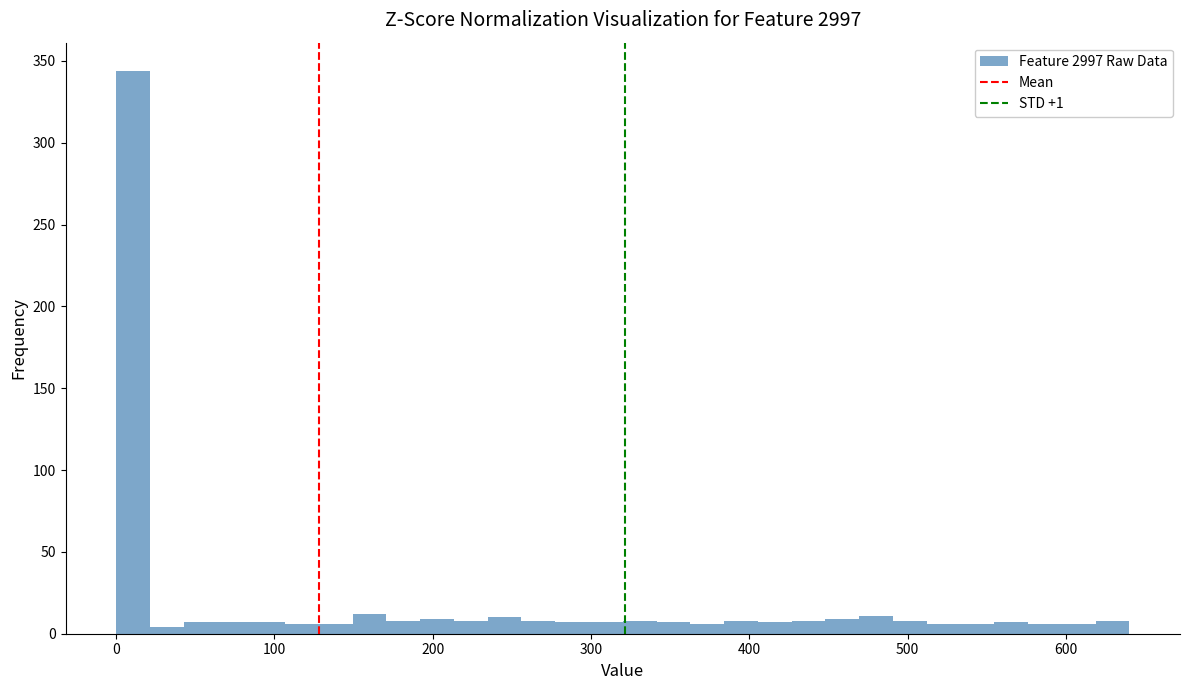

Around what value on the x-axis is the tallest bar? Give the approximate position of its centre, as read against the axis.

10